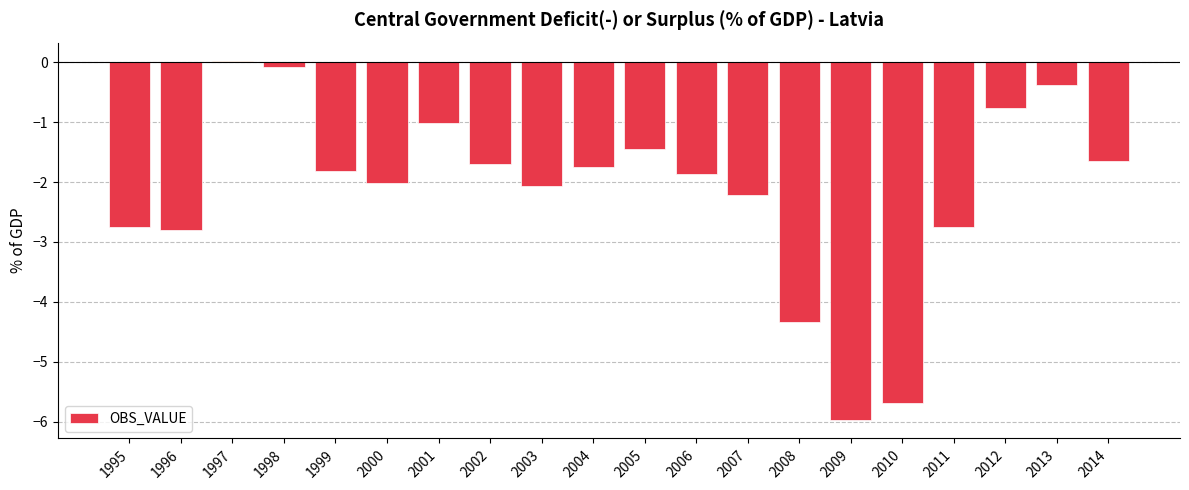

Does the chart contain stacked bars?

No